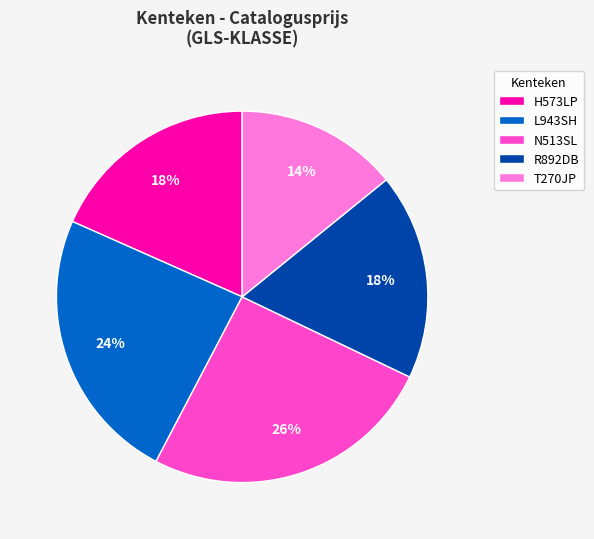

Which slice is the largest?

N513SL